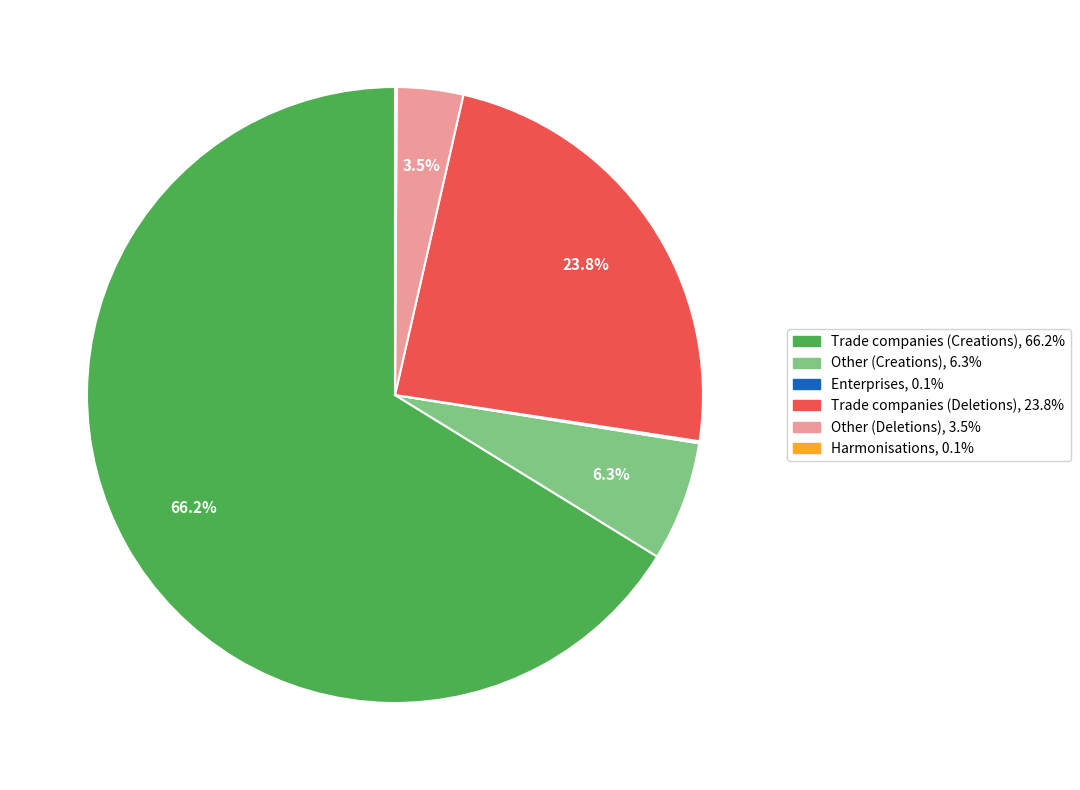

What is the ratio of the value at Trade companies (Creations) to the value at Other (Creations)?

10.5